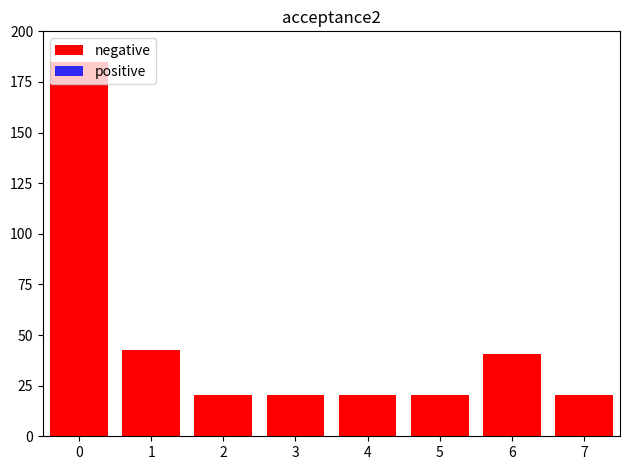

Between 6 and 1, which is larger?

1